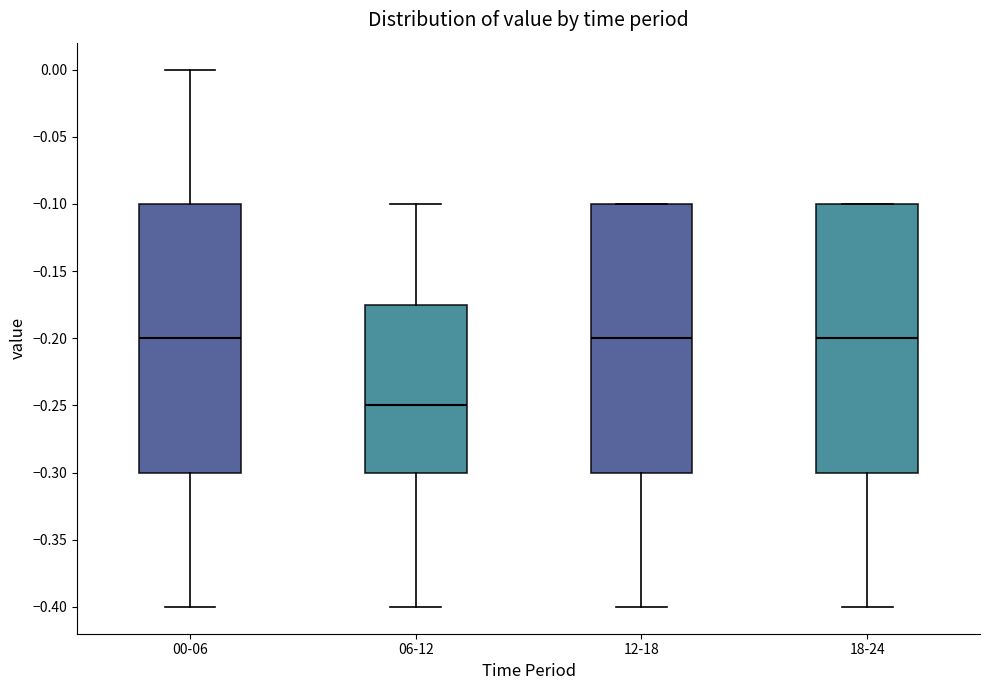

Reading left to right, transcribe this box plot: for each box, give where its median line is, the range the box spans, and where its two whiskers end, as read against the y-axis. The values are not printed on the chart, so give them approximately, as read against the axis.

00-06: median -0.200, box -0.300 to -0.100, whiskers -0.400 to 0.000
06-12: median -0.250, box -0.300 to -0.175, whiskers -0.400 to -0.100
12-18: median -0.200, box -0.300 to -0.100, whiskers -0.400 to -0.100
18-24: median -0.200, box -0.300 to -0.100, whiskers -0.400 to -0.100